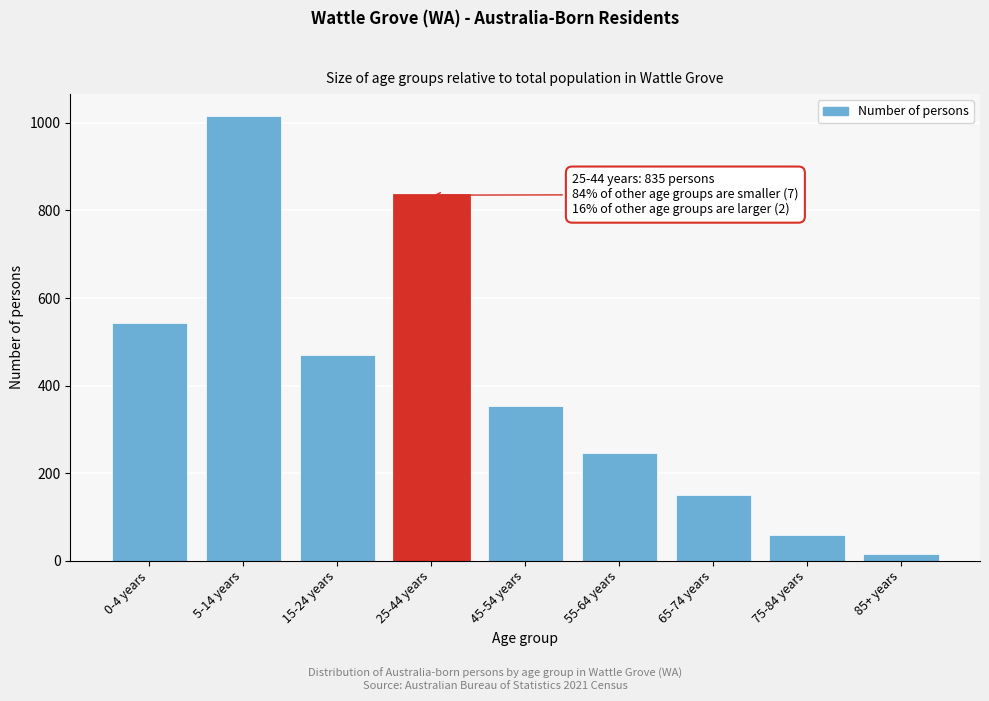

Reading right to left, list all the values displayed in this chart.

85+ years=15	75-84 years=59	65-74 years=151	55-64 years=246	45-54 years=353	25-44 years=835	15-24 years=469	5-14 years=1015	0-4 years=542